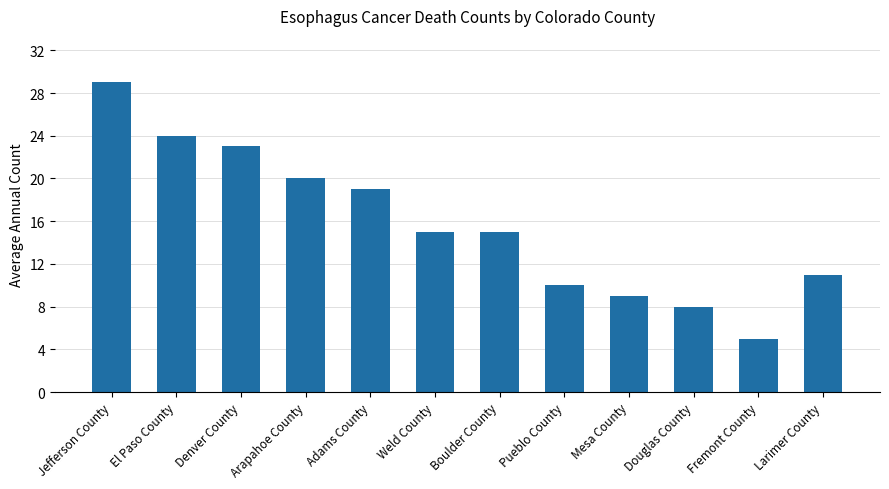

What is the difference between the second highest and minimum values?

19